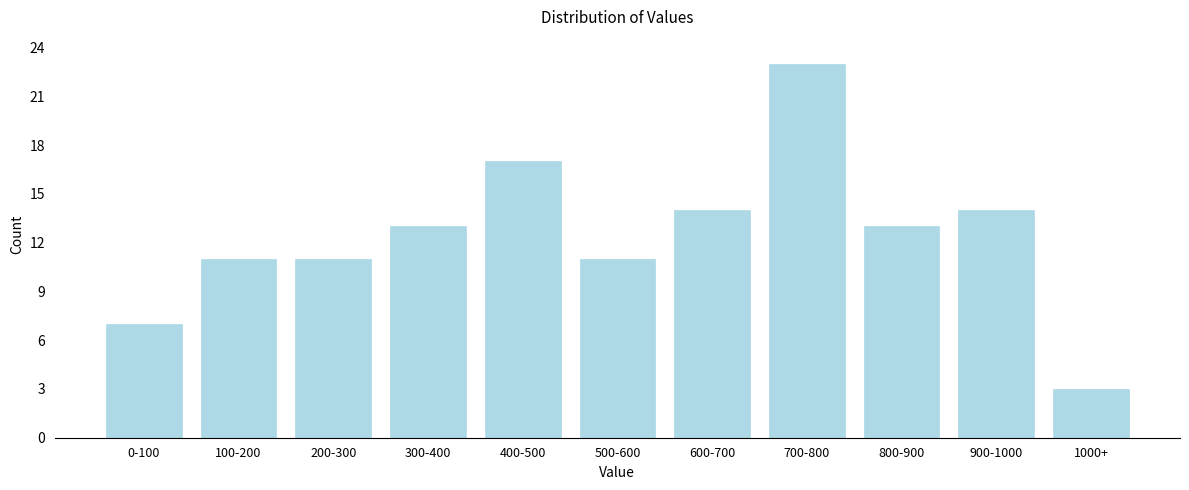

Reading left to right, transcribe all the data shown in this chart.

0-100=7	100-200=11	200-300=11	300-400=13	400-500=17	500-600=11	600-700=14	700-800=23	800-900=13	900-1000=14	1000+=3